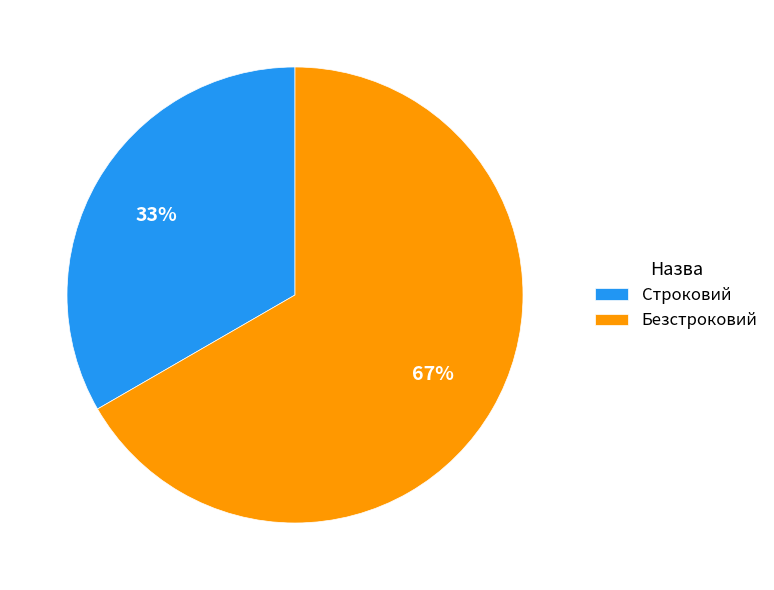

True or false: Строковий accounts for 43% of the total.

False